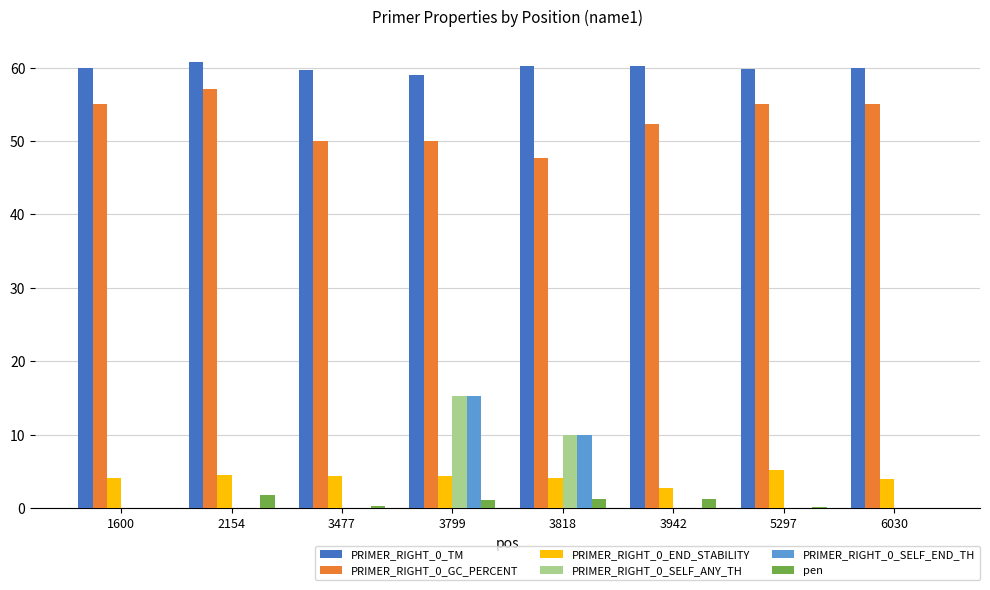

At which category does the chart reach its peak across all series?

2154